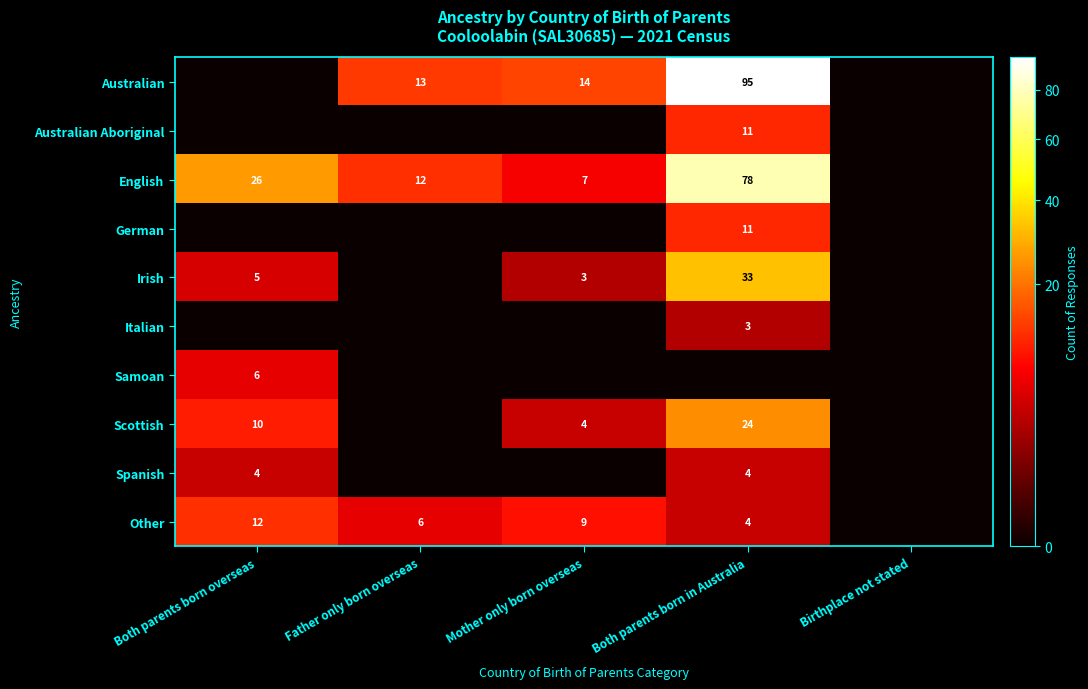

The value of Australian at Mother only born overseas is 19. True or false?

False